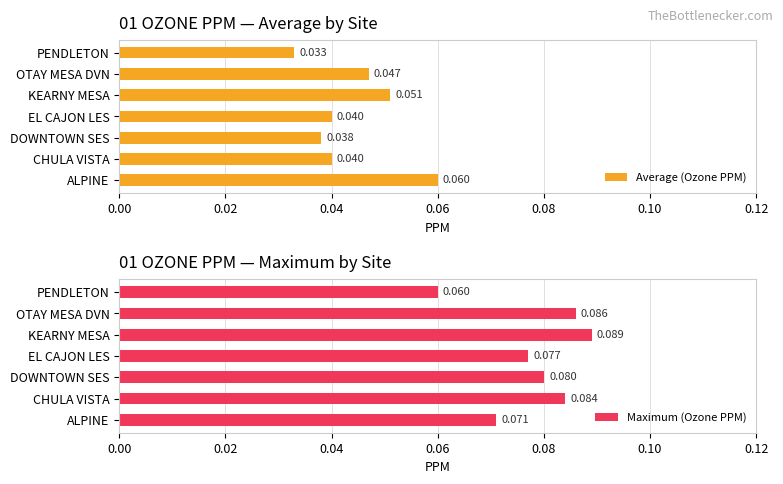

At which label does Maximum (Ozone PPM) reach its peak?

KEARNY MESA